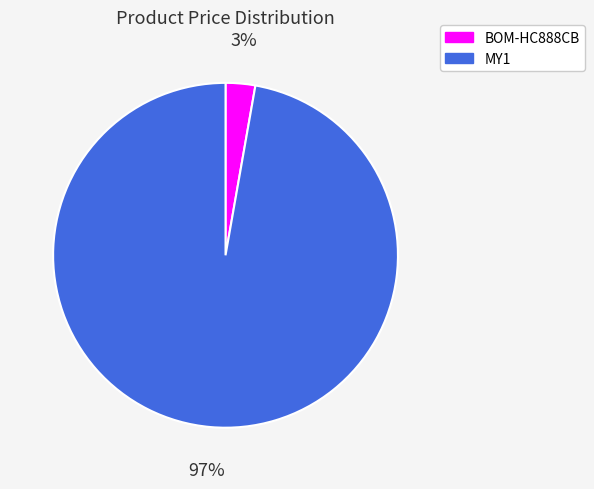

Is BOM-HC888CB the majority of the pie?

No